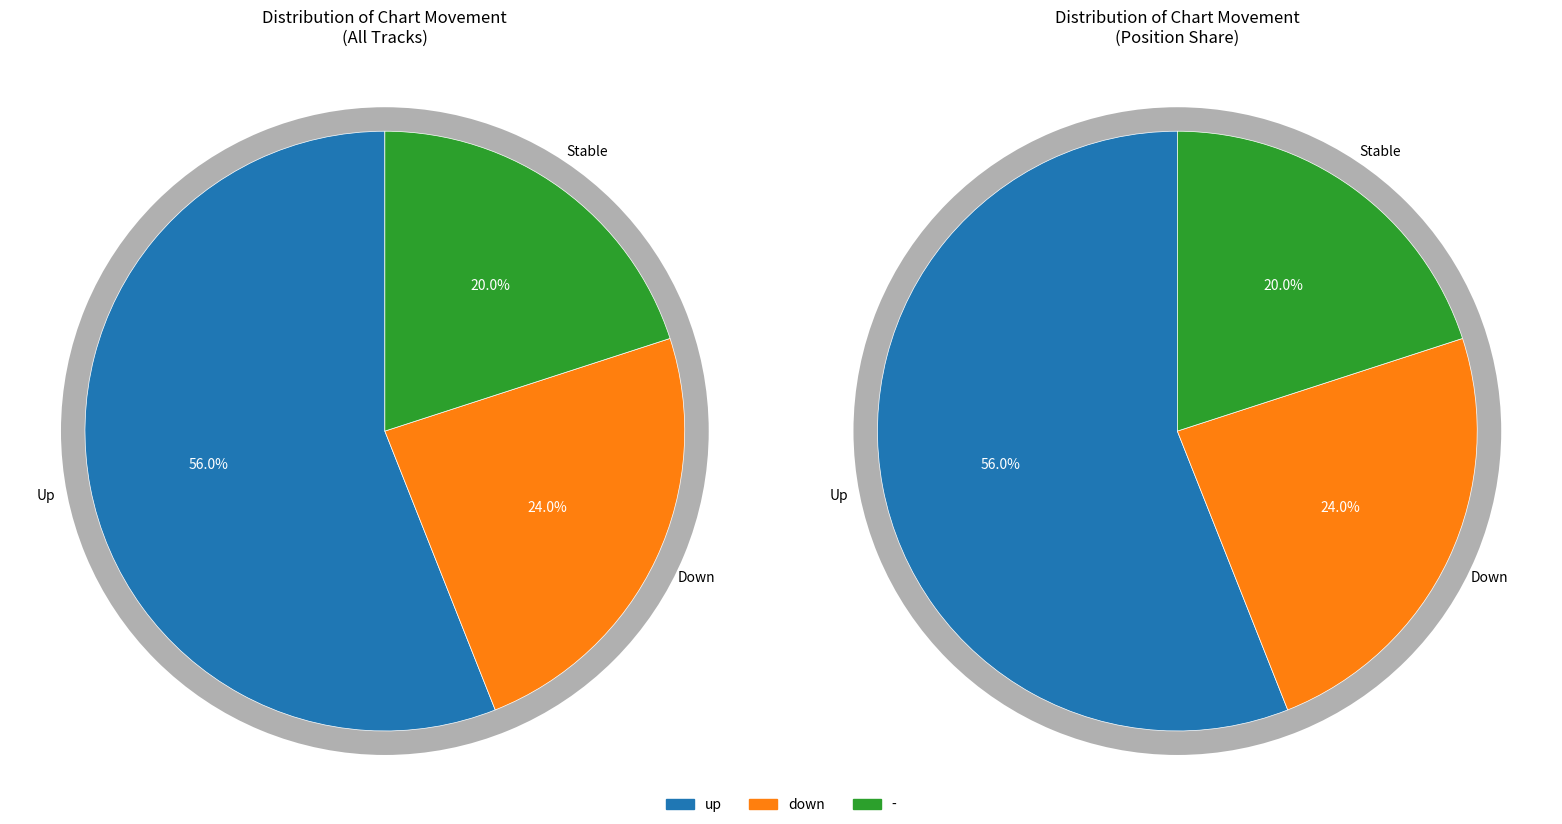

What portion of the pie excludes up?

44.0%